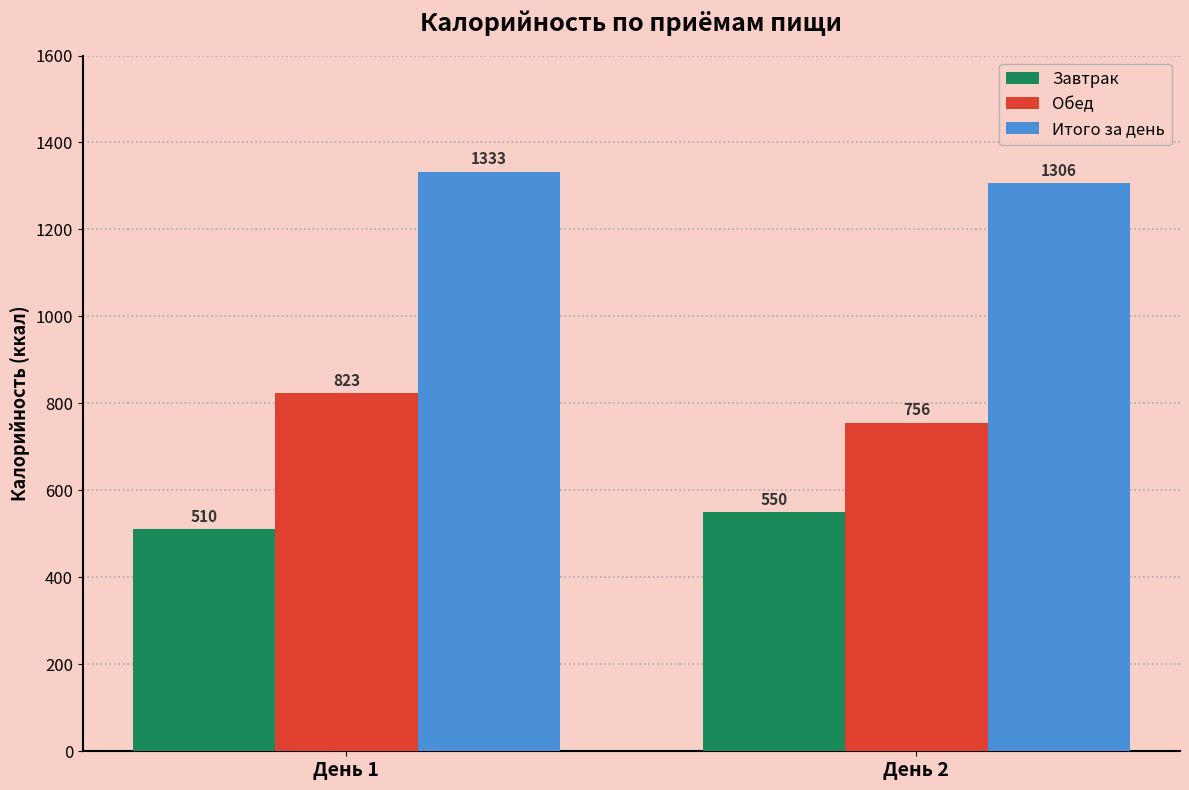

What are all the series names shown in the legend?

Завтрак, Обед, Итого за день